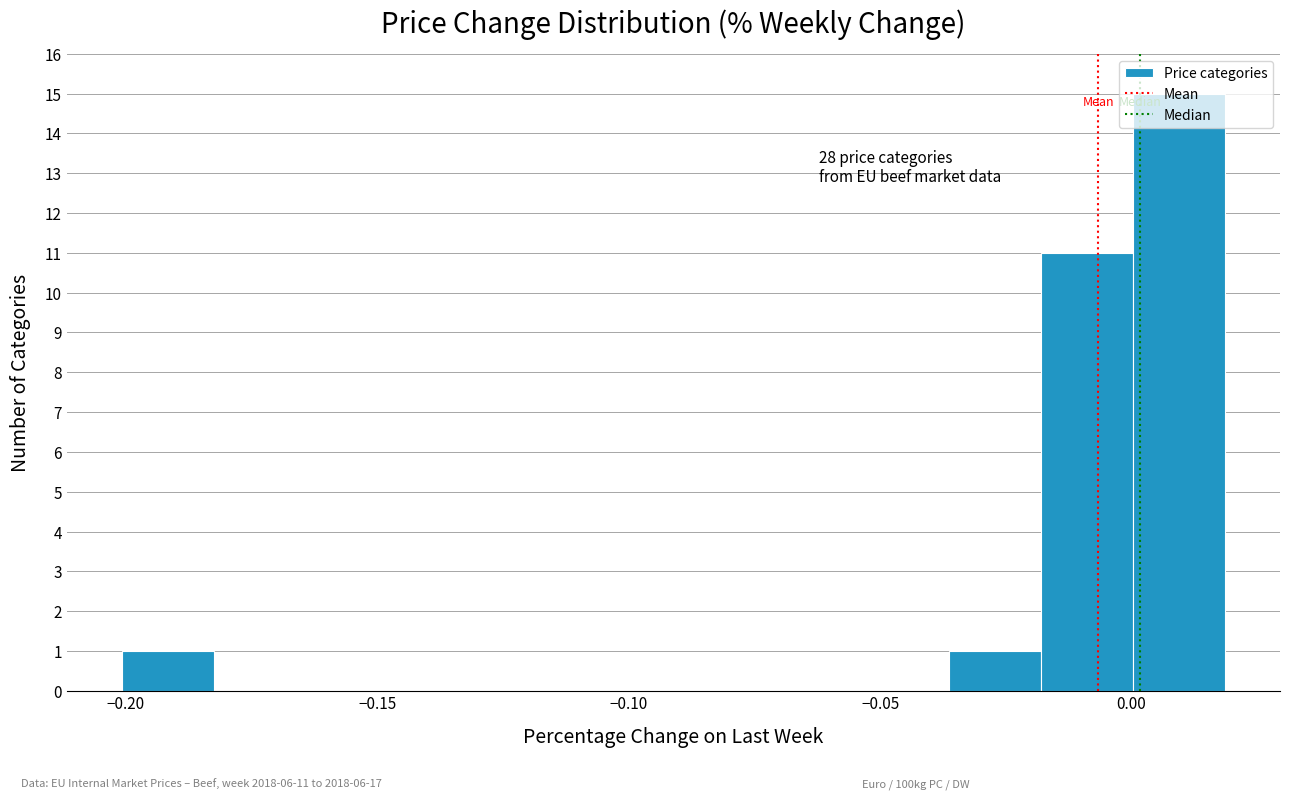

Around what value on the x-axis is the tallest bar? Give the approximate position of its centre, as read against the axis.

0.010